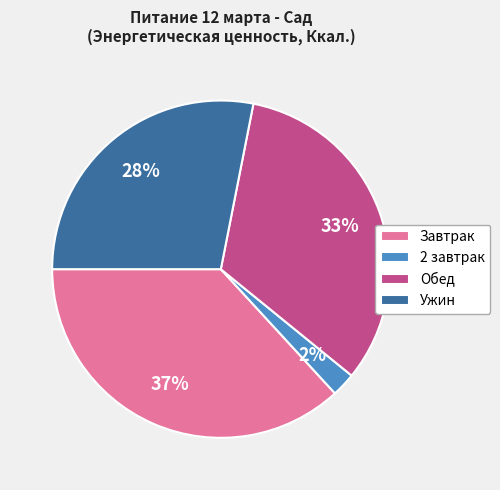

Rank the categories by value from lowest to highest.

2 завтрак, Ужин, Обед, Завтрак